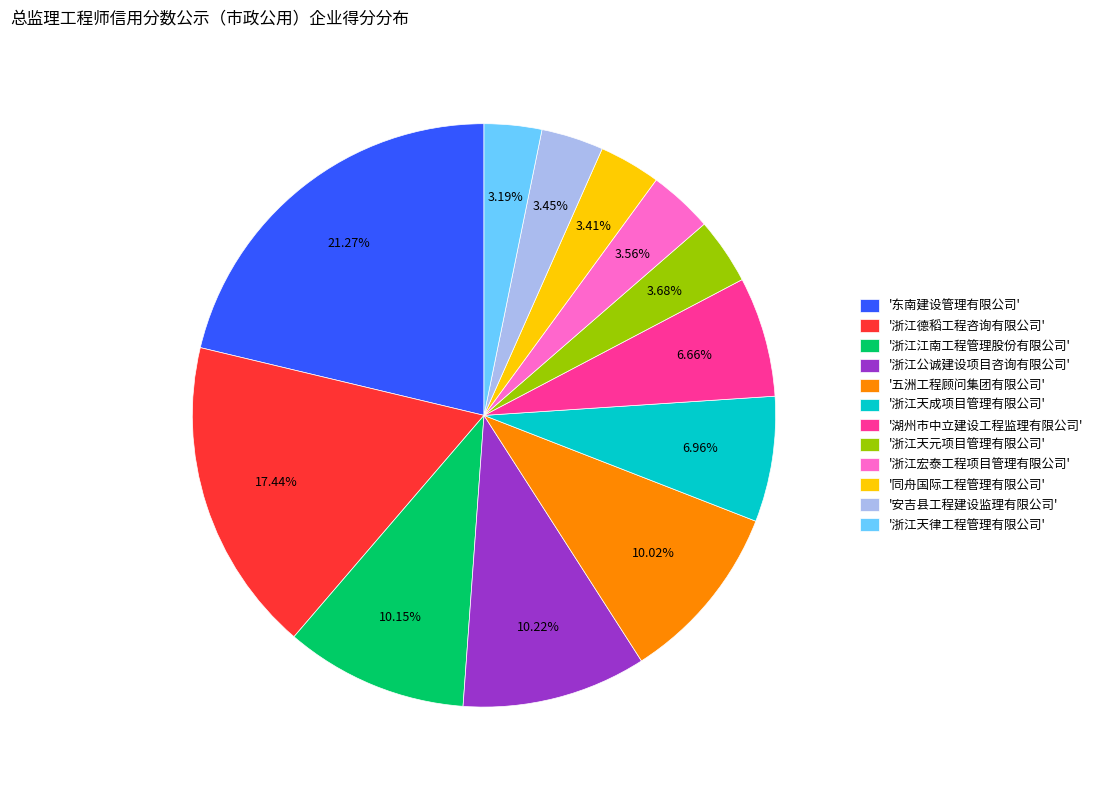

Is the sum of '浙江江南工程管理股份有限公司' and '浙江公诚建设项目咨询有限公司' greater than half?

No